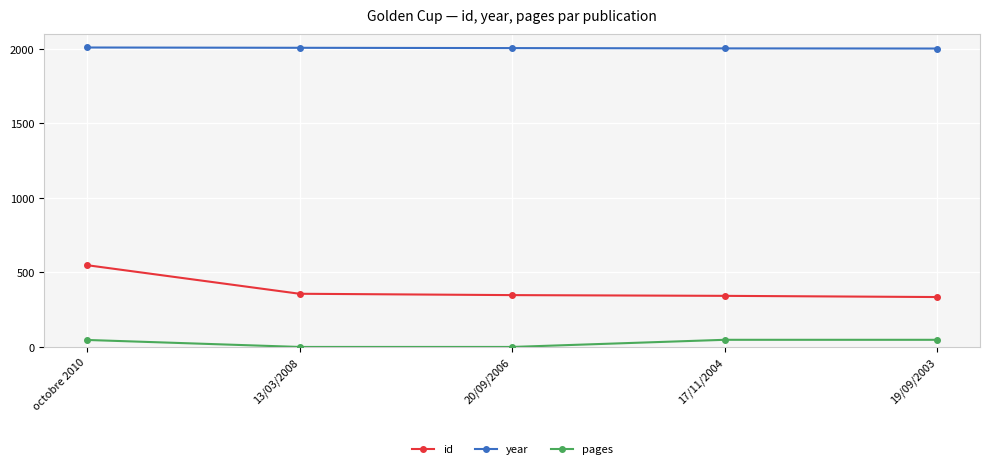

How many distinct data groups are displayed?

3